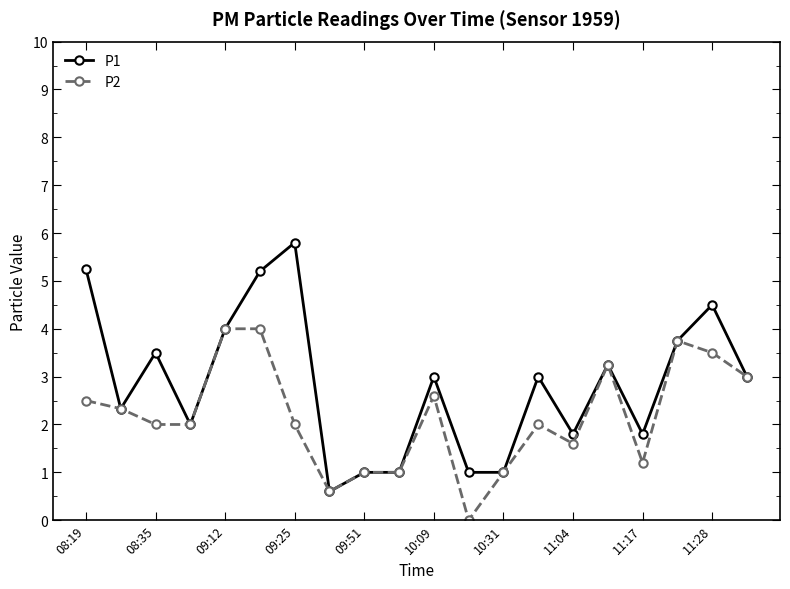

Rank the series by their maximum value, from highest to lowest.

P1, P2